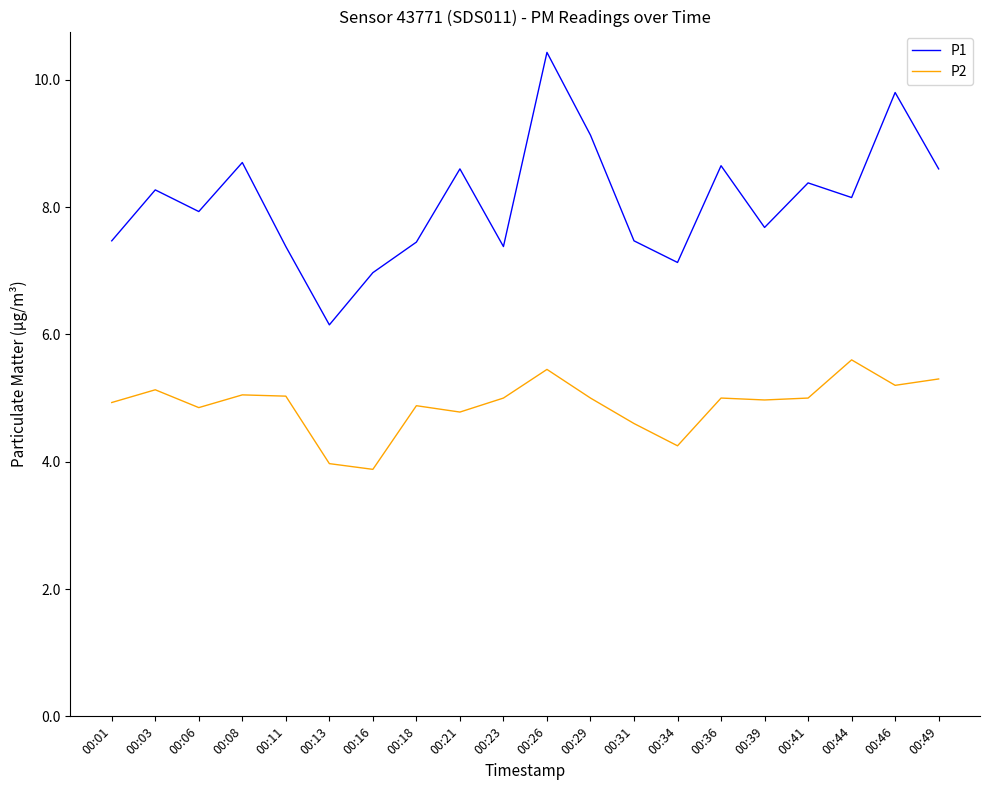

At which label is P2 closest to 4?

00:13